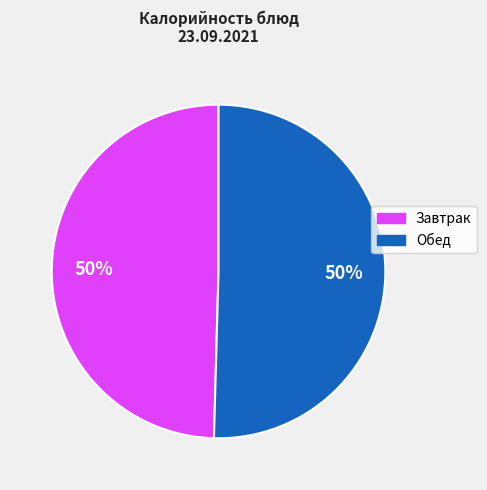

How many slices are in this pie chart?

2